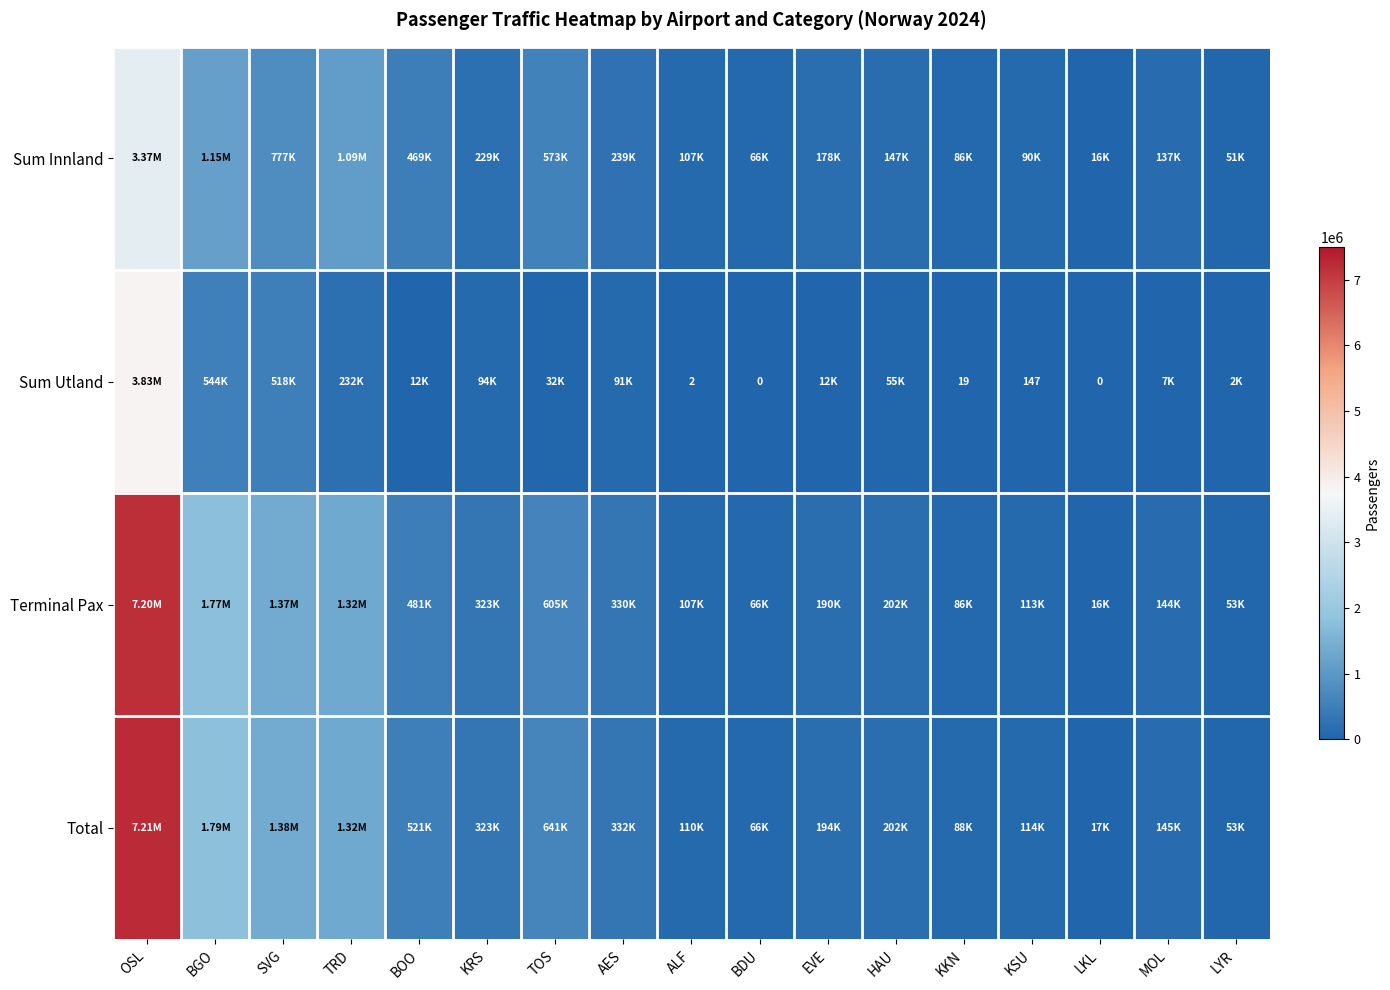

List the labels in order of Total value, largest first.

OSL, BGO, SVG, TRD, TOS, BOO, AES, KRS, HAU, EVE, MOL, KSU, ALF, KKN, BDU, LYR, LKL